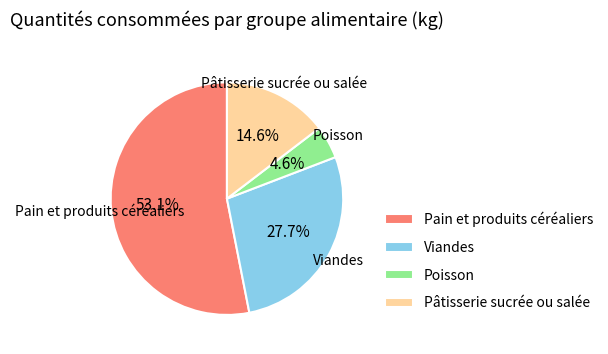

Which slice is the largest?

Pain et produits céréaliers